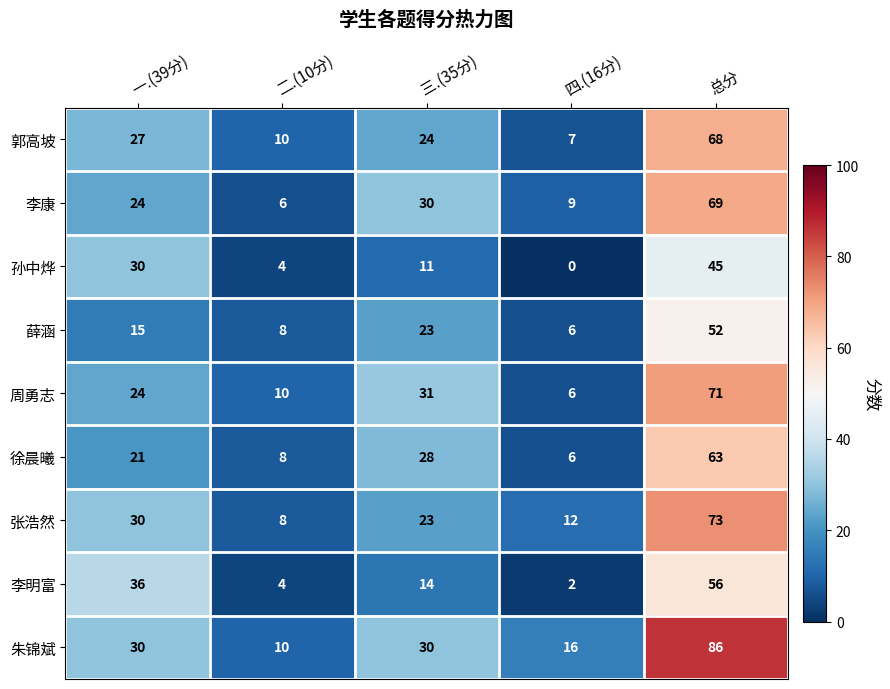

Is the value of 孙中烨 at 四.(16分) greater than the value of 徐晨曦 at 四.(16分)?

No